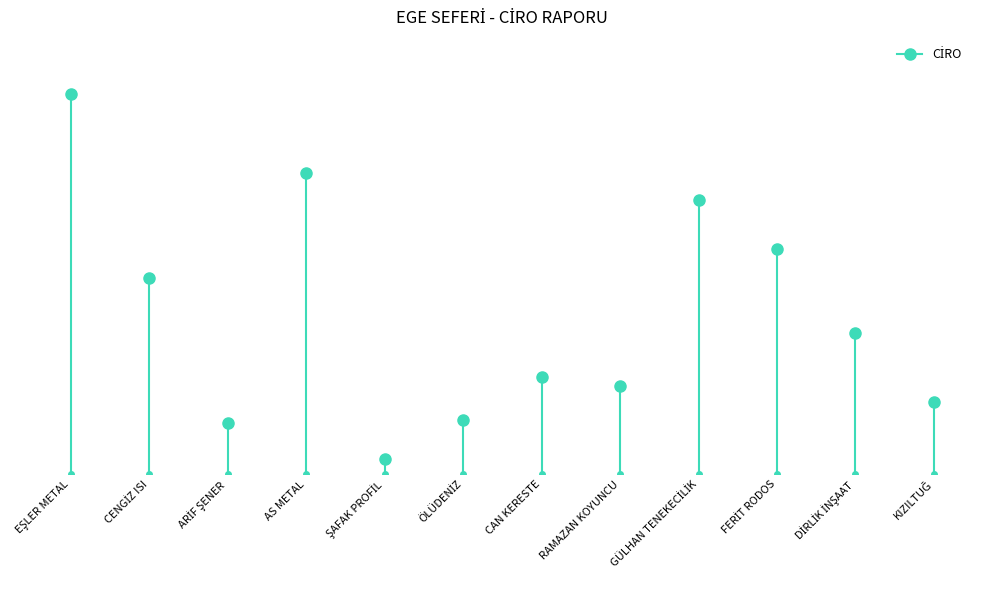

How many lines are shown in the chart?

1